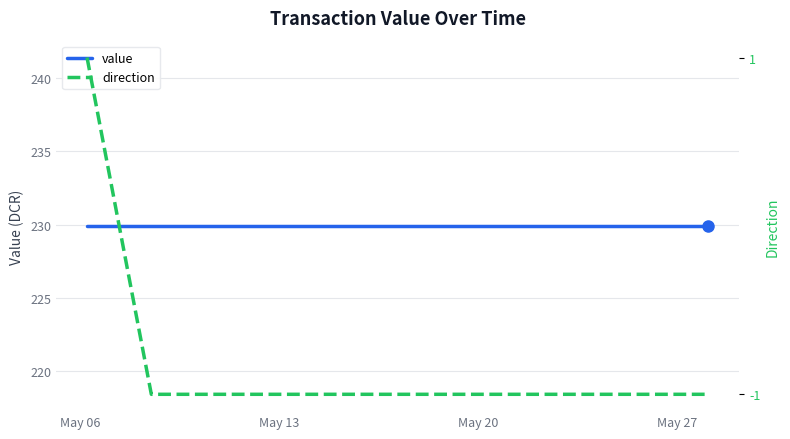

True or false: direction has more than 2 interior local peaks.

False